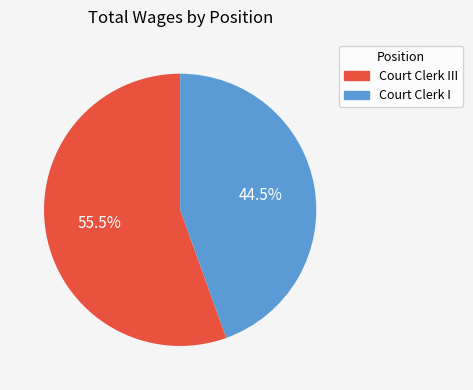

Does any single category account for the majority?

Yes